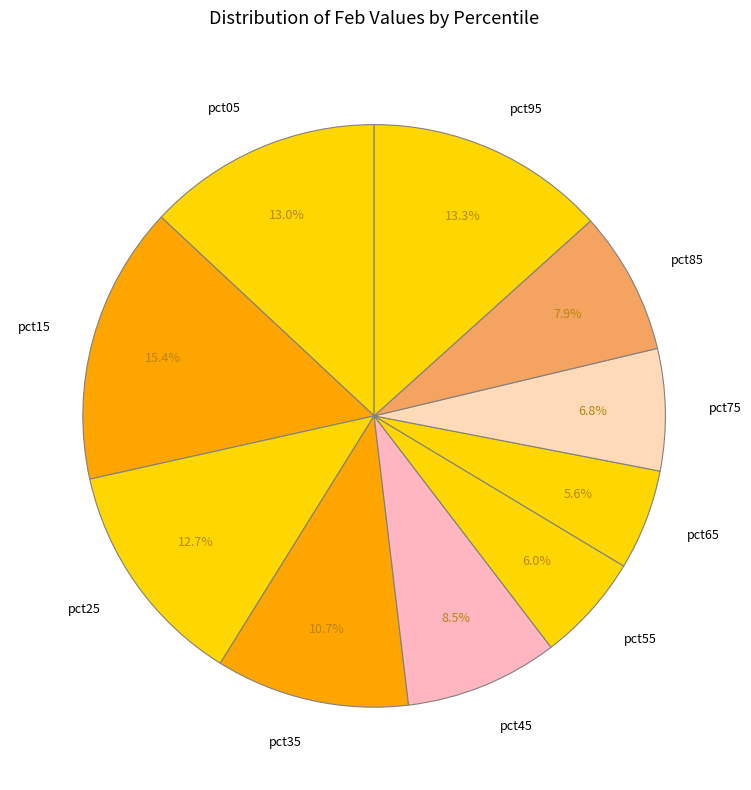

Which slice is the largest?

pct15